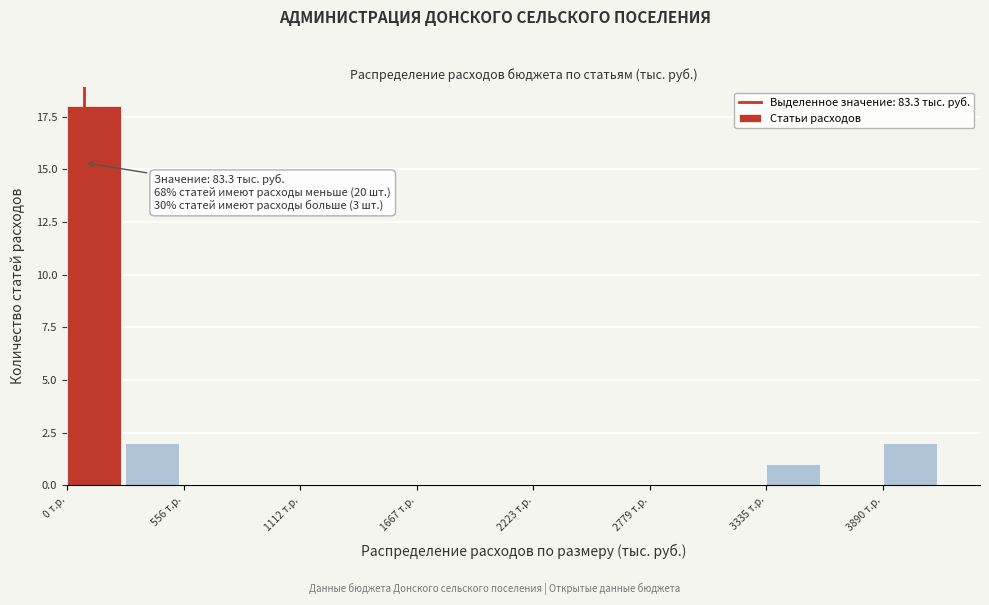

Read against the x-axis, roughly where is the centre of the tallest bar?

100